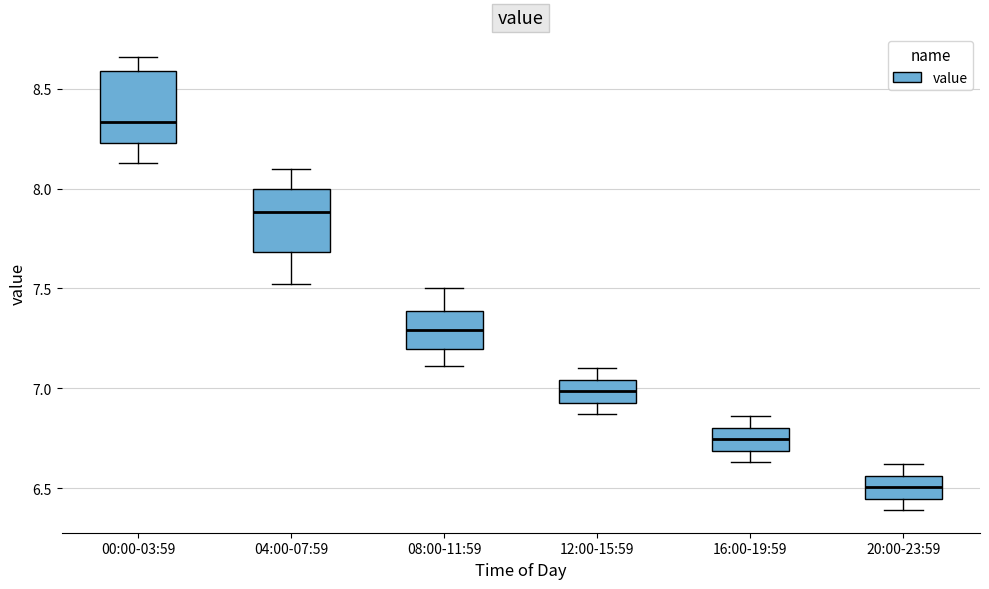

Reading left to right, transcribe this box plot: for each box, give where its median line is, the range the box spans, and where its two whiskers end, as read against the y-axis. The values are not printed on the chart, so give them approximately, as read against the axis.

00:00-03:59: median 8.35, box 8.25 to 8.60, whiskers 8.15 to 8.65
04:00-07:59: median 7.90, box 7.70 to 8.00, whiskers 7.50 to 8.10
08:00-11:59: median 7.30, box 7.20 to 7.40, whiskers 7.10 to 7.50
12:00-15:59: median 7.00, box 6.95 to 7.05, whiskers 6.85 to 7.10
16:00-19:59: median 6.75, box 6.70 to 6.80, whiskers 6.65 to 6.85
20:00-23:59: median 6.50, box 6.45 to 6.55, whiskers 6.40 to 6.60